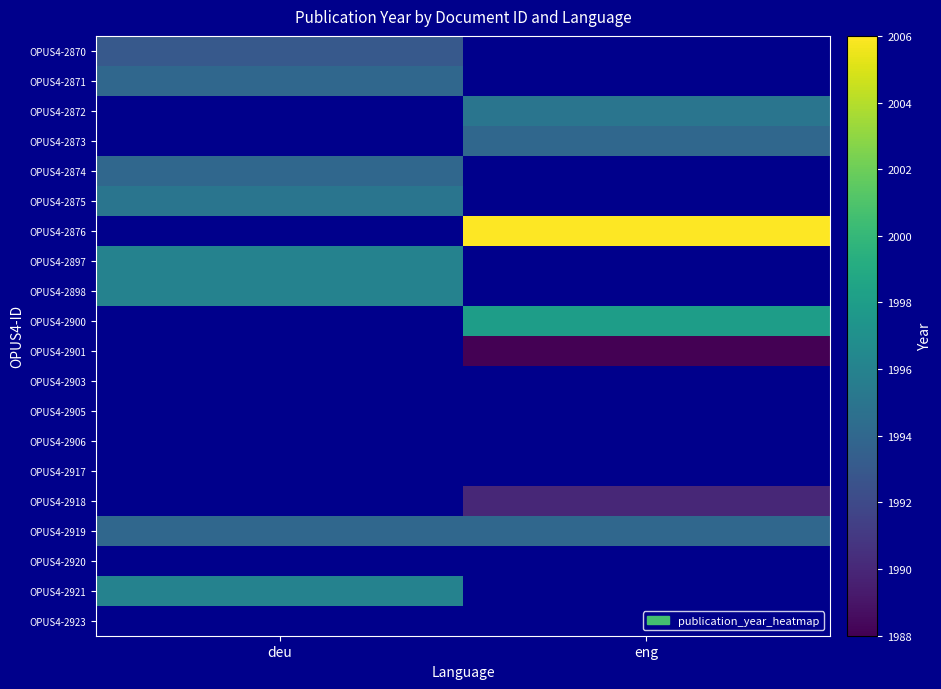

Read the OPUS4-2897 value at deu.

1996.0